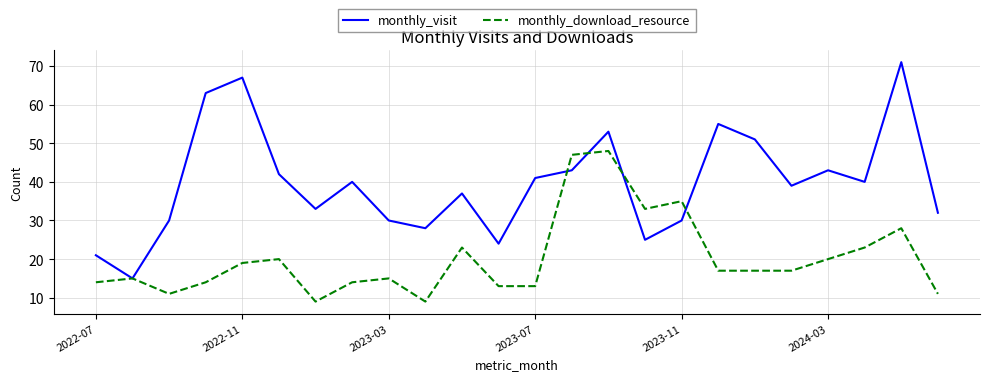

What is the difference between the second highest and second lowest values in the monthly_visit series?

46